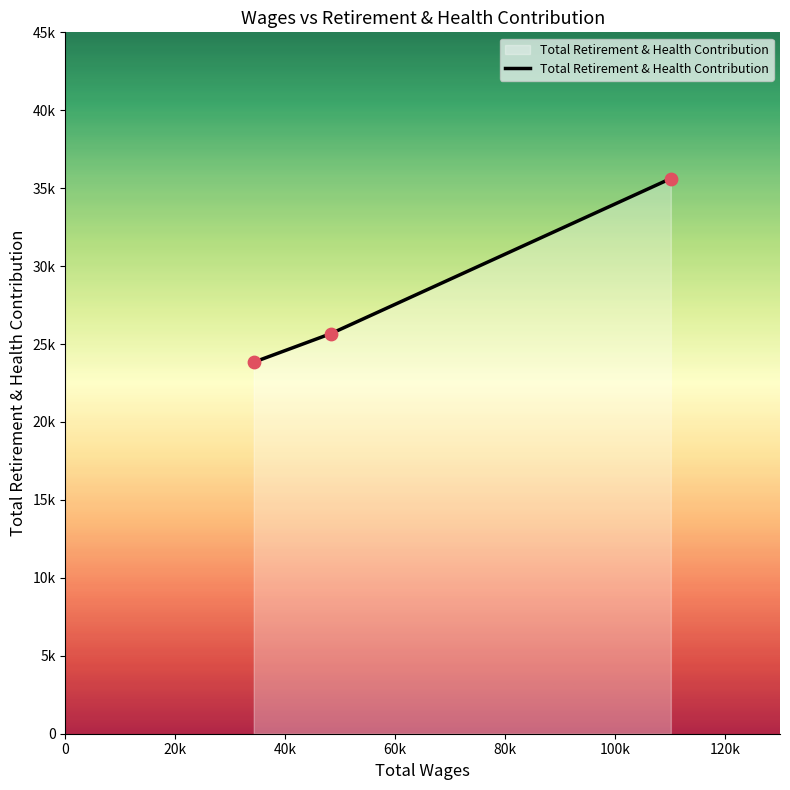

Does the chart have visible grid lines?

No